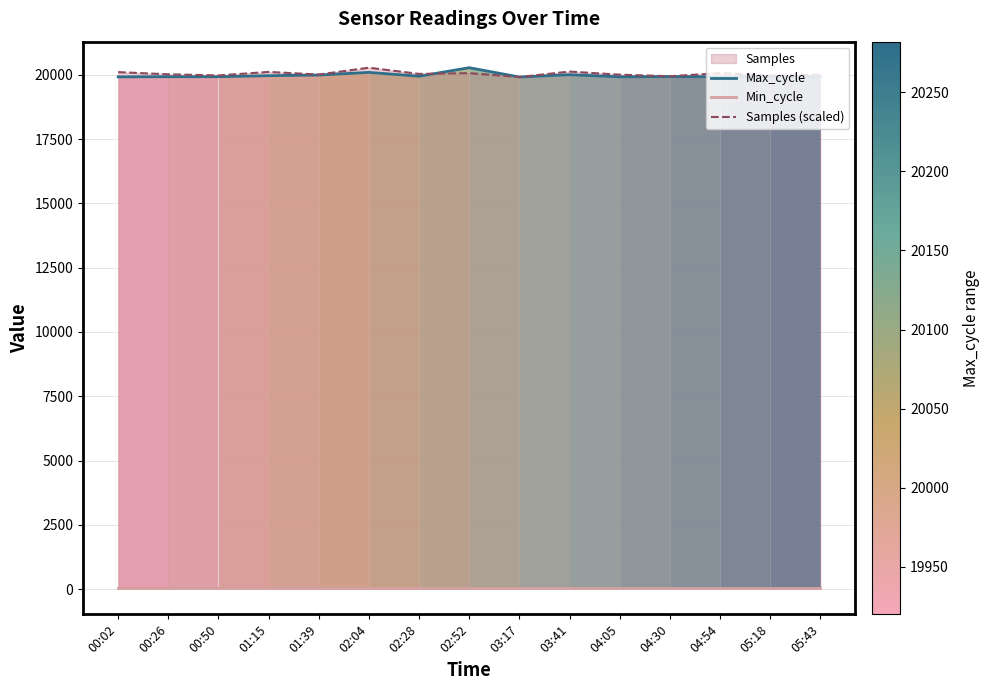

Which label corresponds to the smallest value in the chart?

00:02